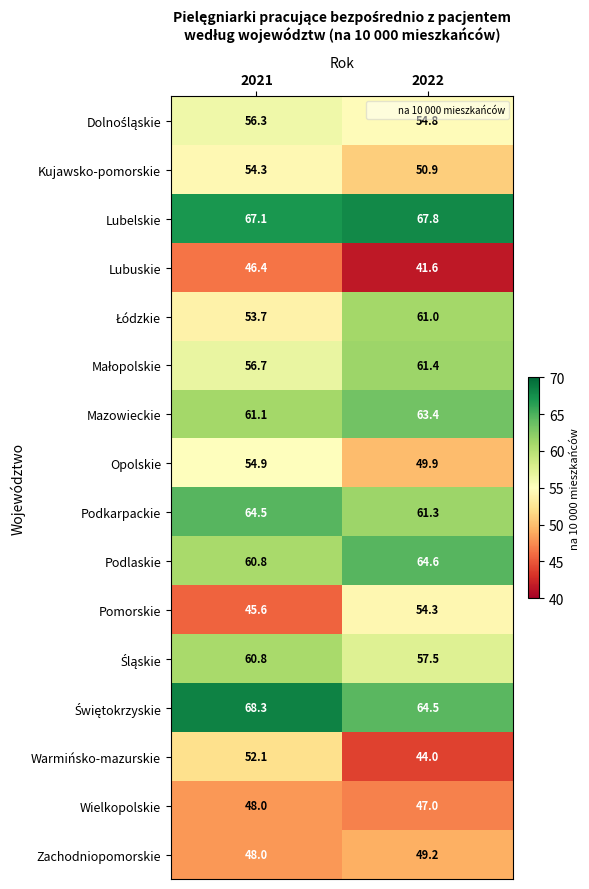

Which series has the largest range (max minus min)?

Pomorskie